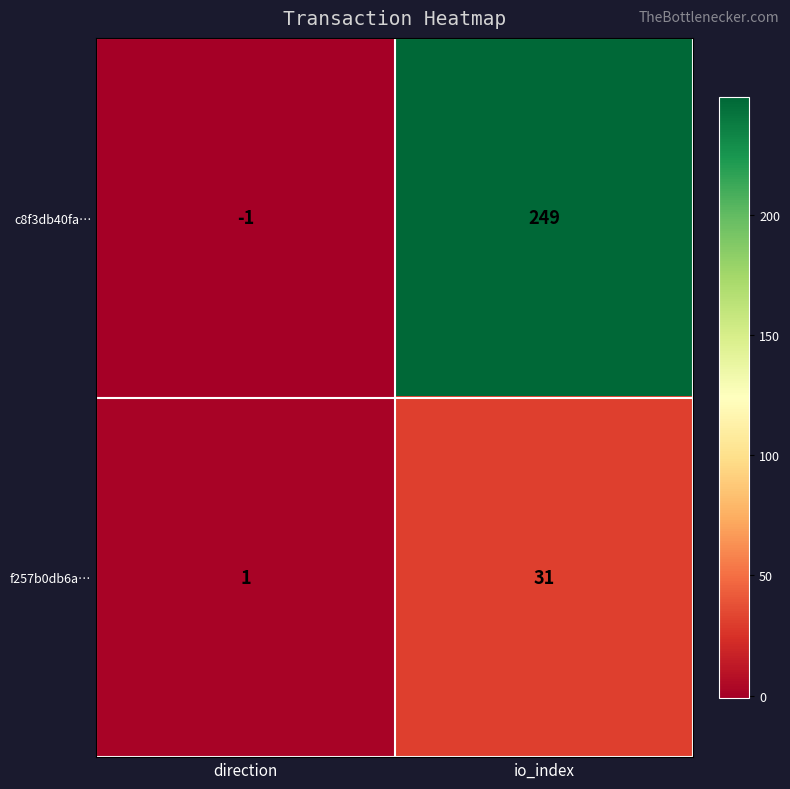

Is it true that c8f3db40fa… equals 134 at io_index?

False